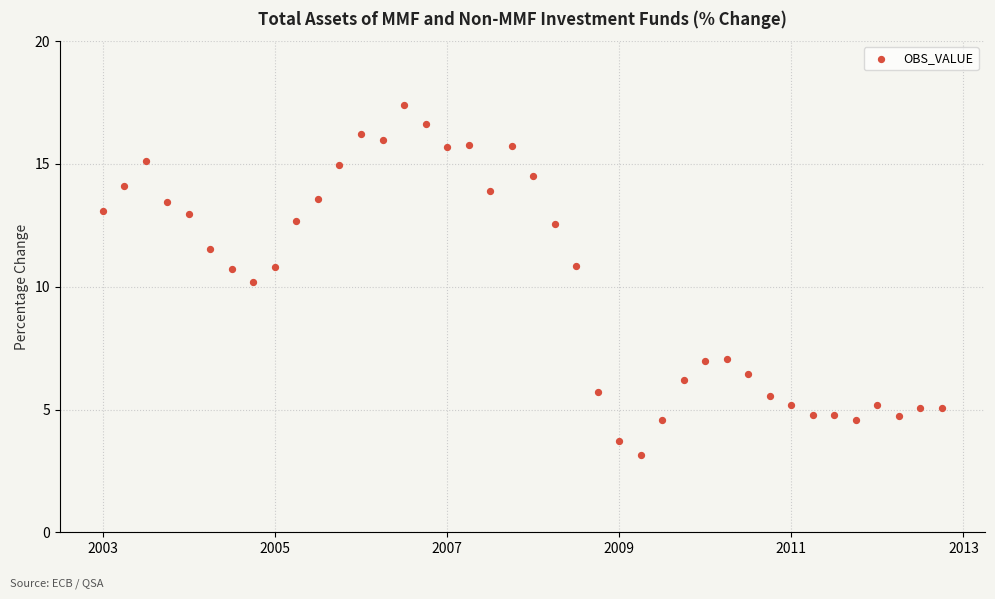

What is the range of Y values (max minus min)?

14.2